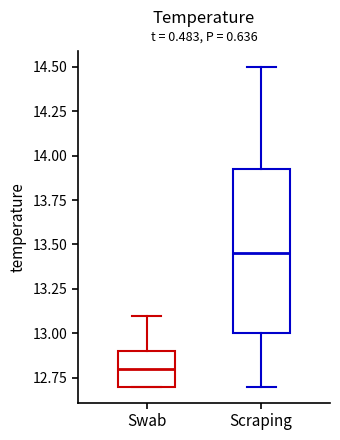

Where does the upper whisker of the box for Swab end on the y-axis? The values are not printed on the chart, so give them approximately, as read against the axis.

13.10